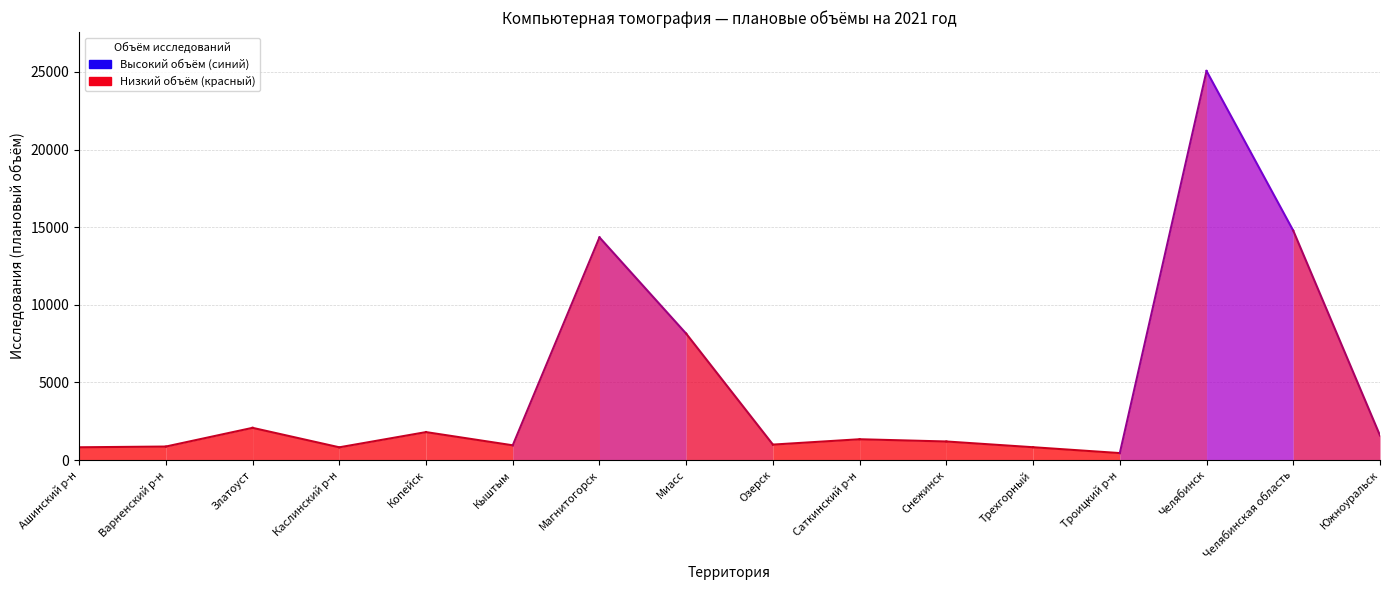

What is the change in value from Каслинский р-н to Трехгорный?

+5